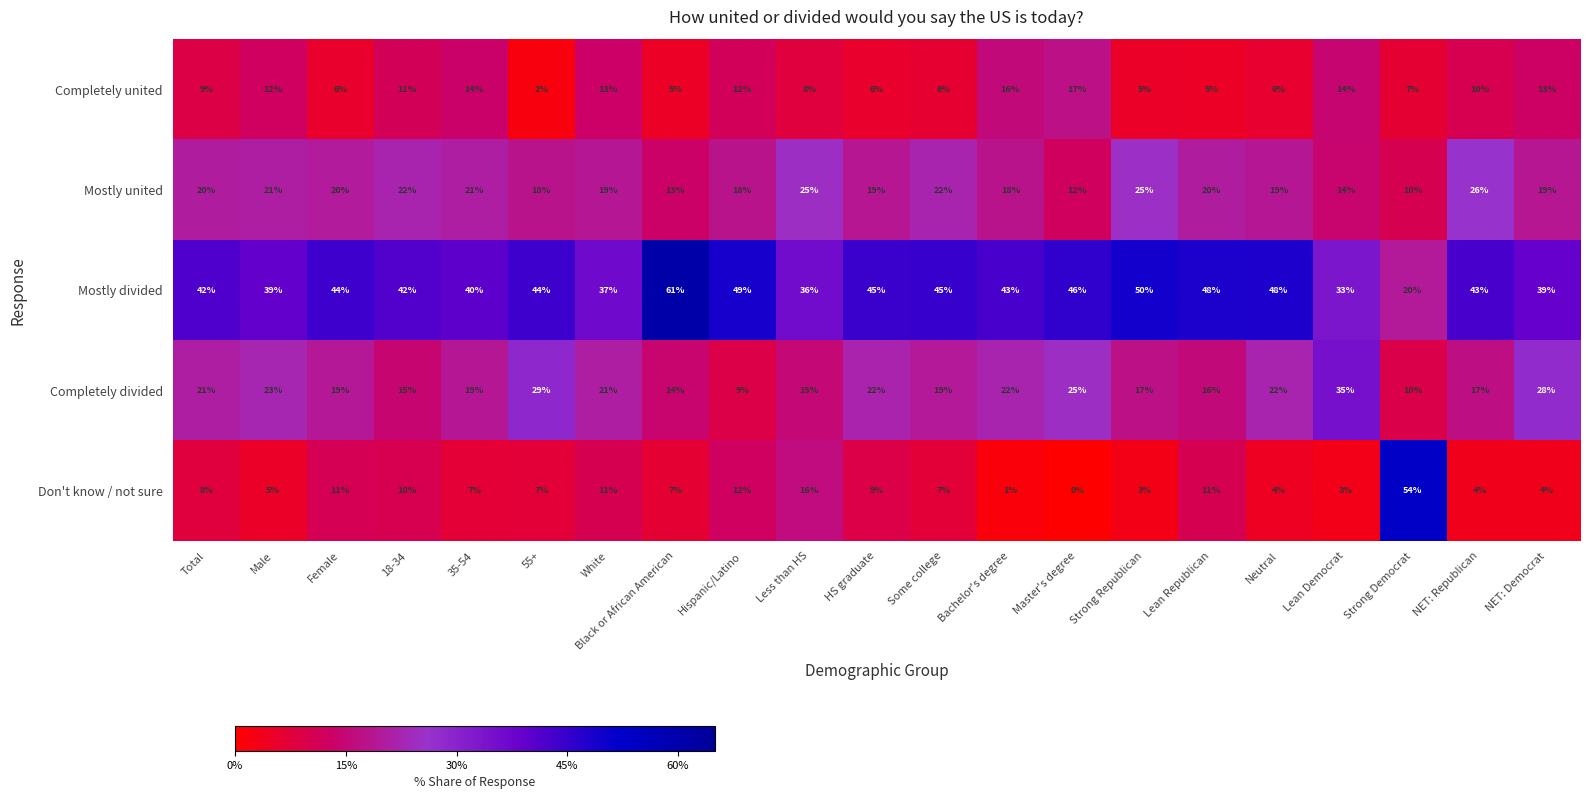

What is the spread (max minus min) of values at Black or African American?

56